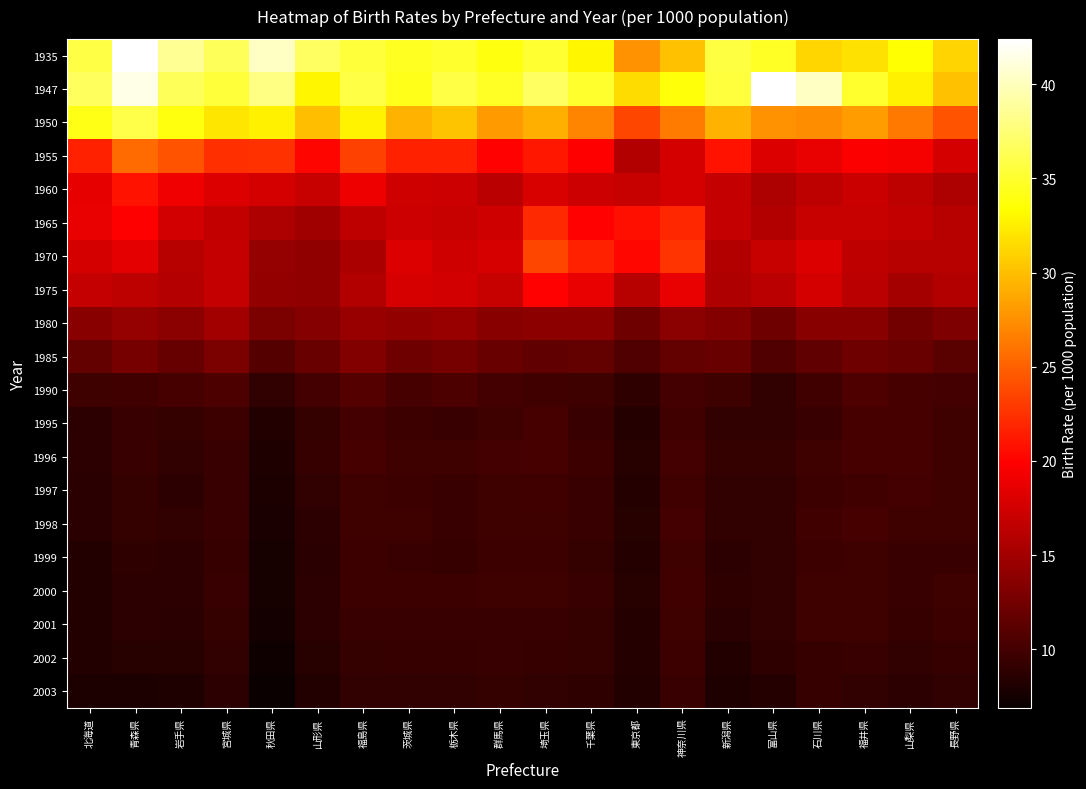

What is the total value across all series at 福井県?

306.1